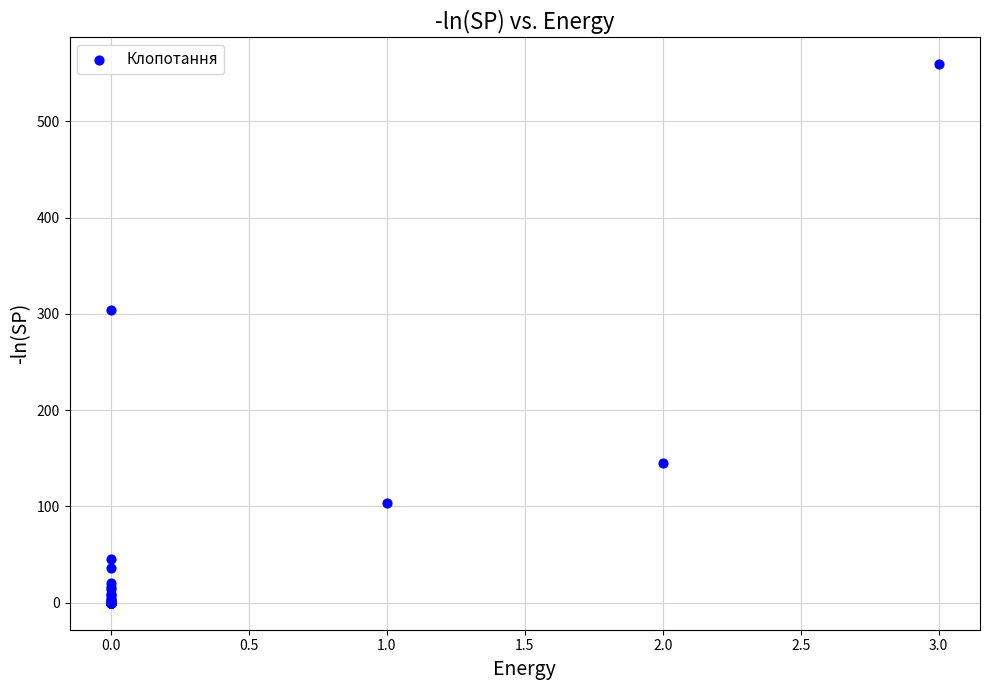

What Y value in the scatter plot is closest to 279?

304